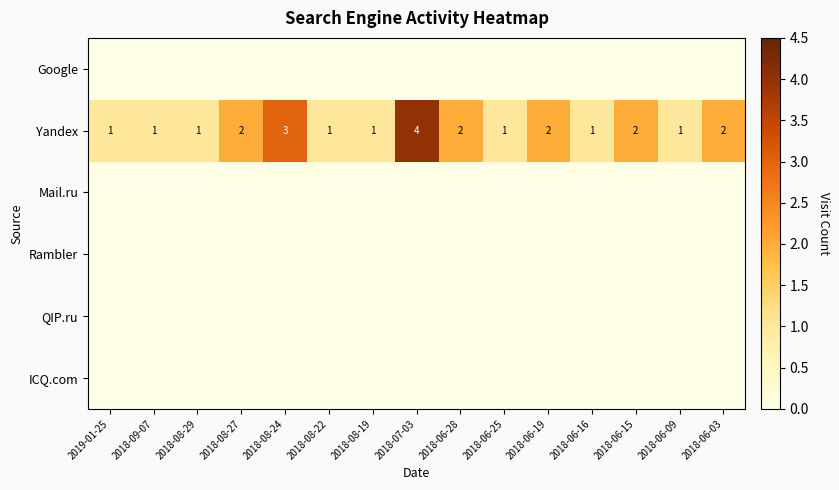

What is the greatest value displayed?

4